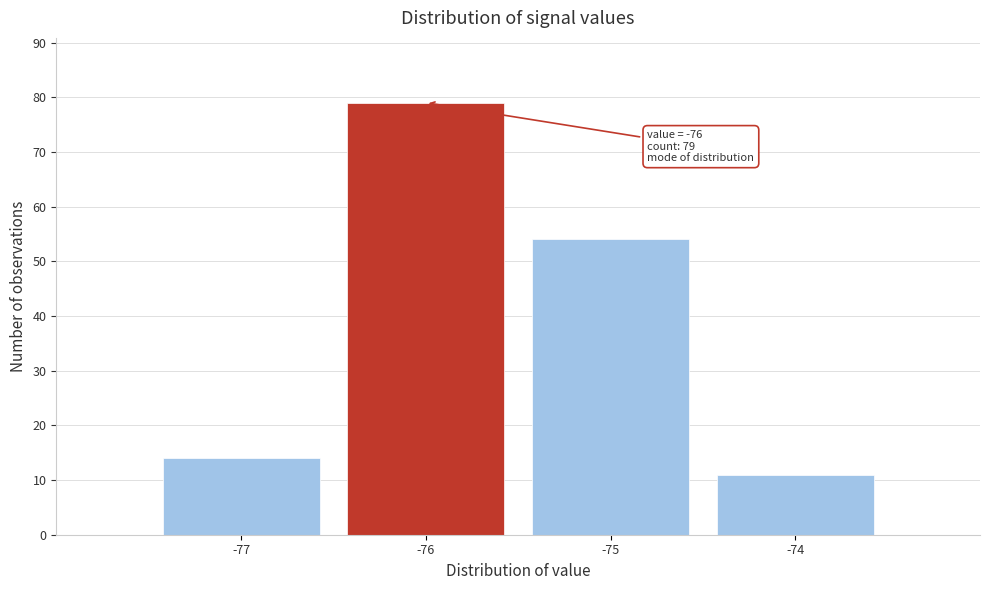

Reading right to left, transcribe all the data shown in this chart.

11	54	79	14